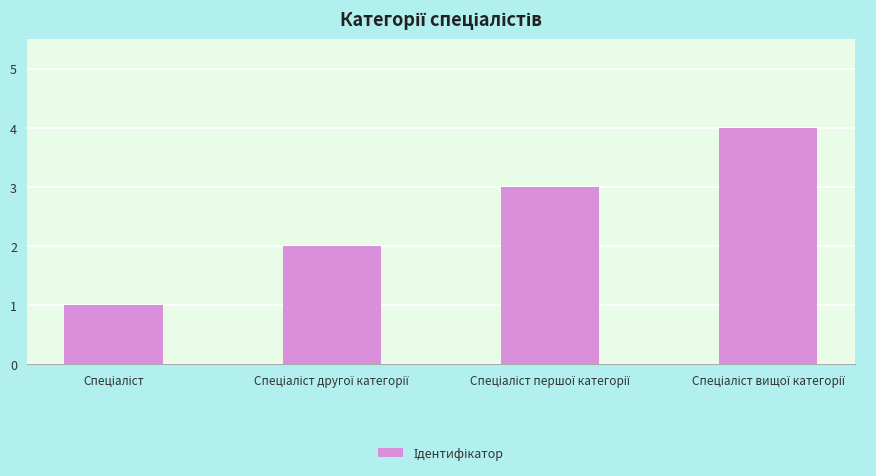

What is the value of the 2nd bar from the left?

2